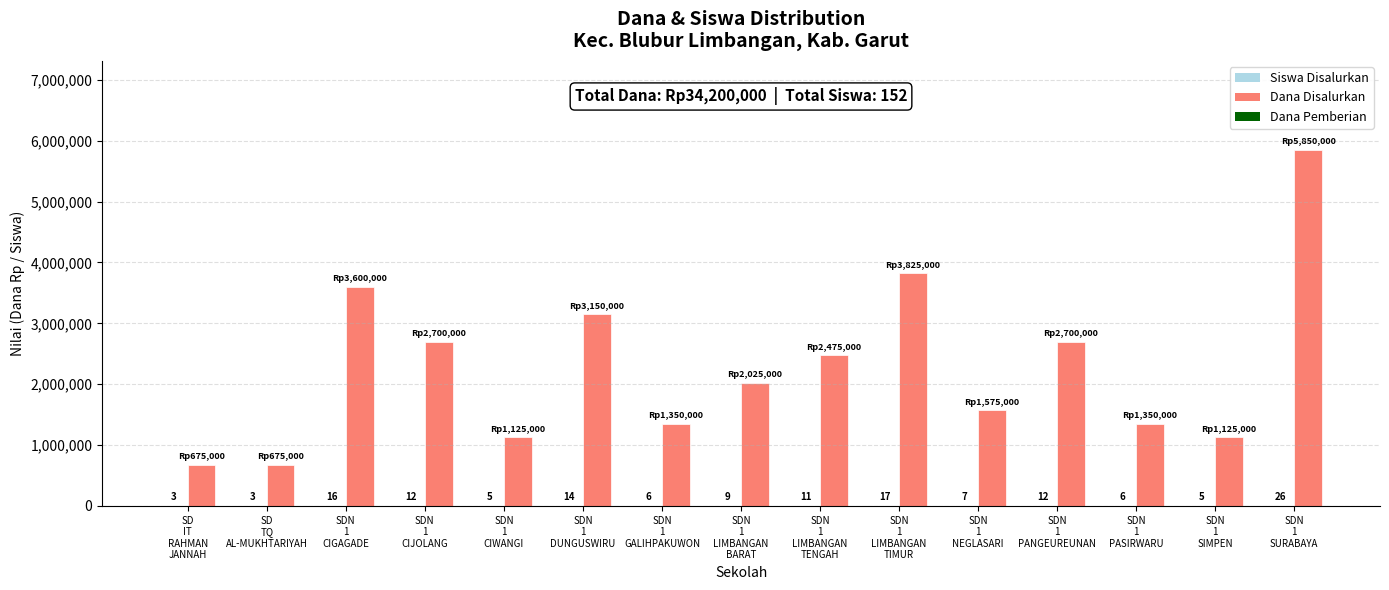

Count the number of categories in the chart.

15